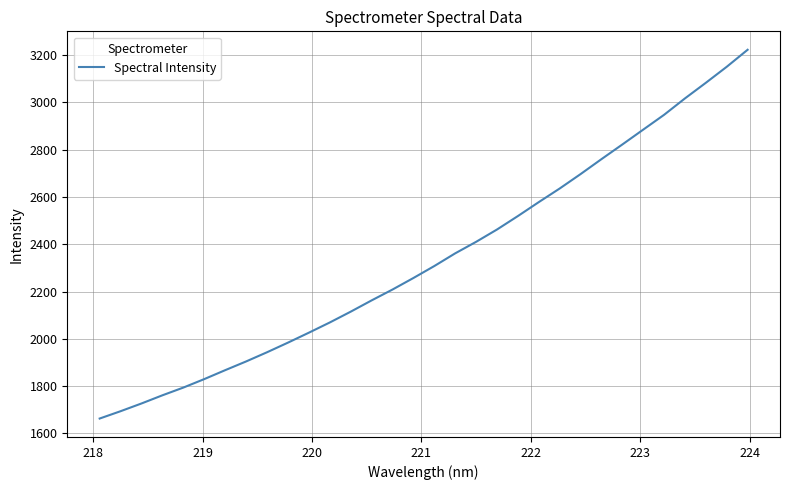

What is the smallest value displayed?

1662.7